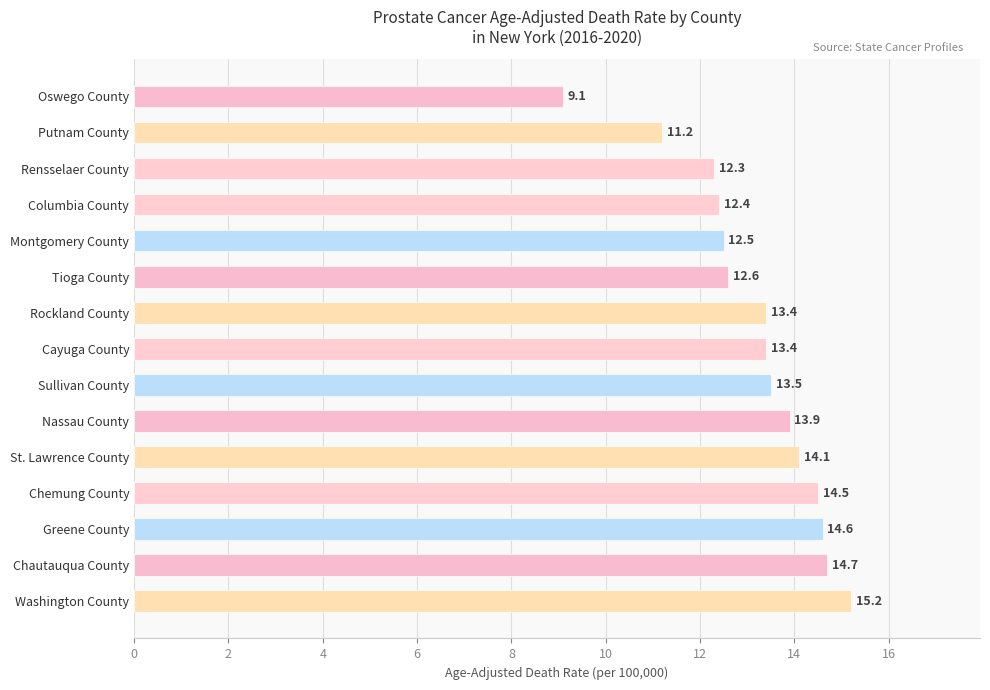

At which category does the chart reach its peak across all series?

Washington County